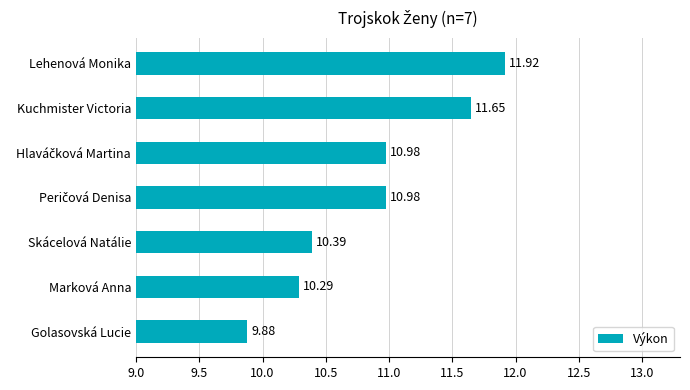

What is the ratio of the value at Kuchmister Victoria to the value at Skácelová Natálie?

1.1